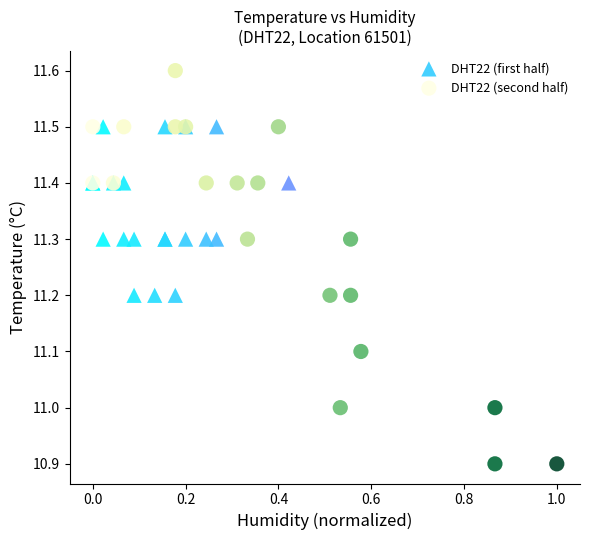

Which series reaches the maximum Y coordinate?

DHT22 (second half)